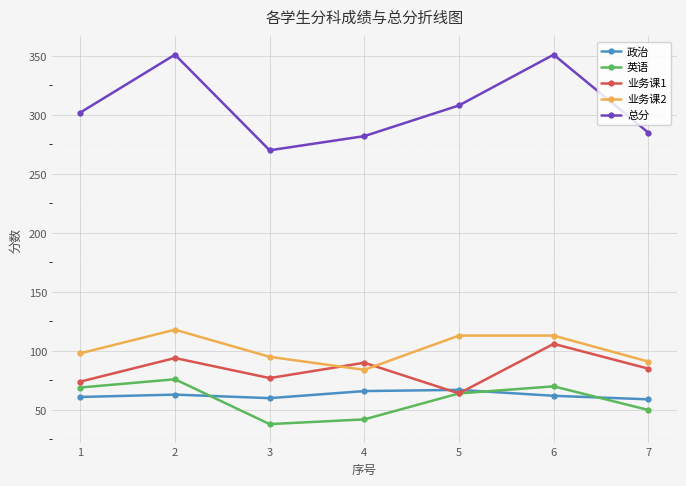

At which category does 业务课2 reach its first local peak?

2